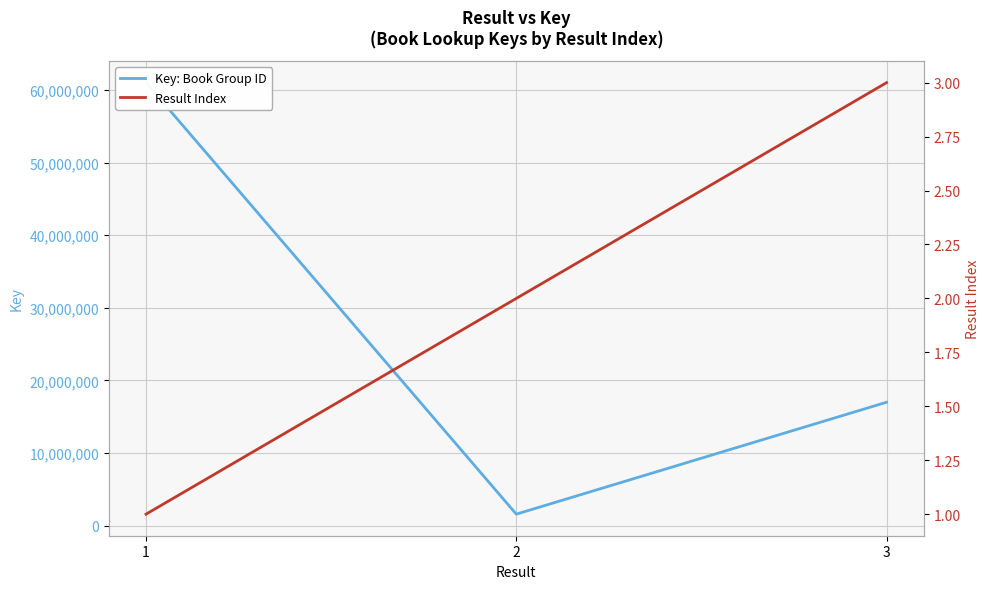

At how many categories does at least one series exceed 25187694?

1